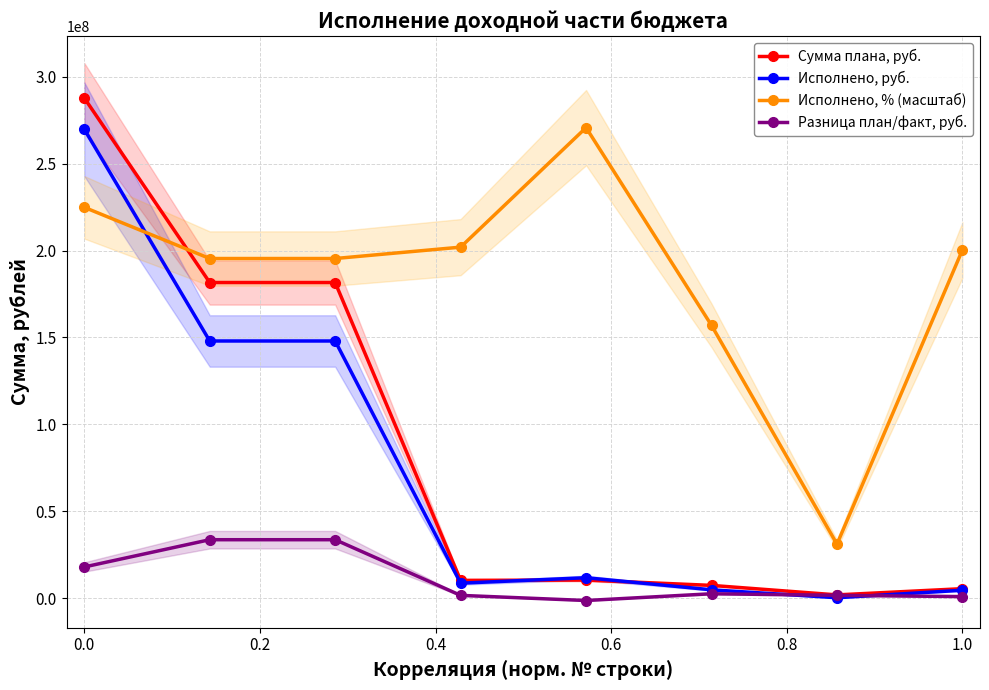

In Сумма плана, руб., how many points are lower than both neighbors (excluding endpoints)?

2